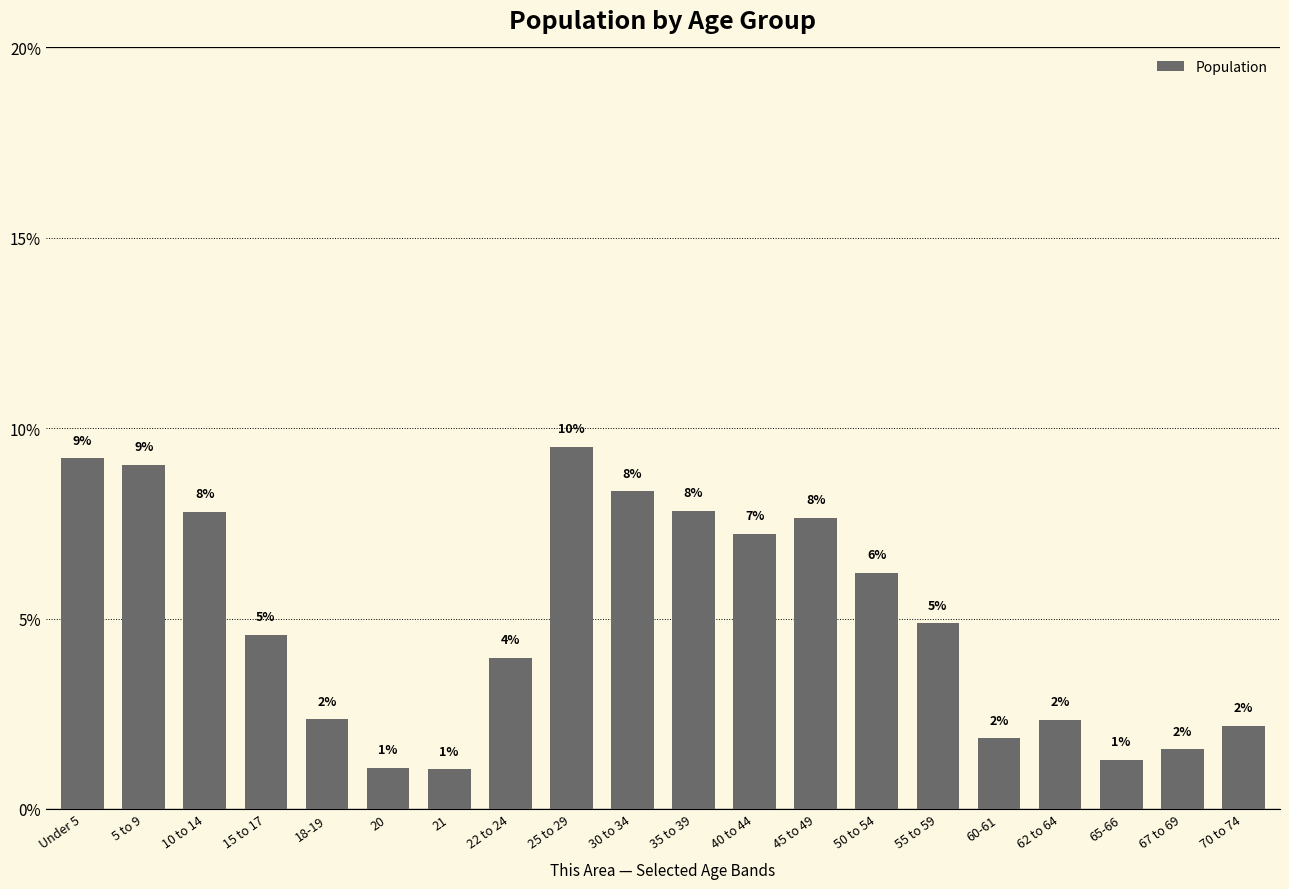

How many bars are there in total?

20